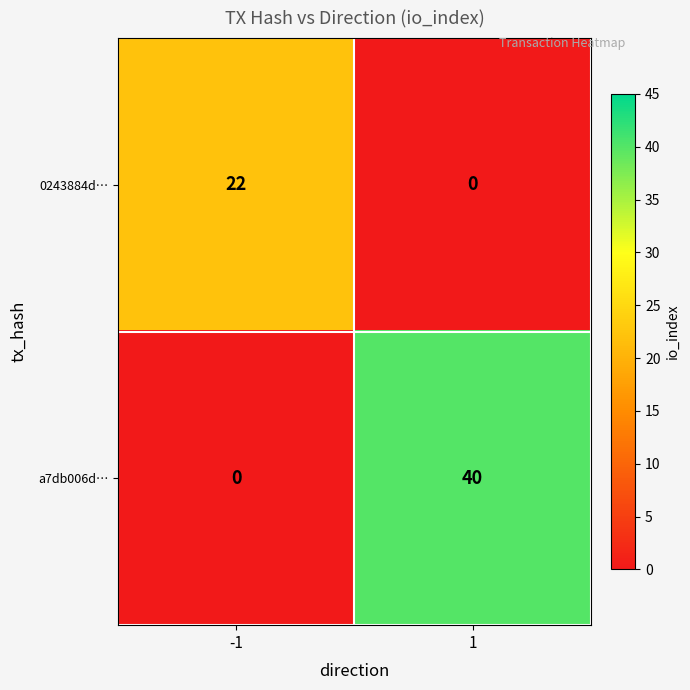

Reading left to right, extract all data points from this chart.

0243884d…: 22	0
a7db006d…: 0	40